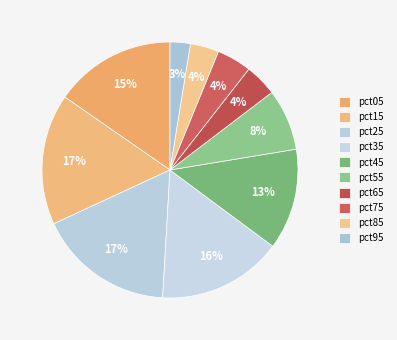

True or false: pct55 accounts for 8% of the total.

True